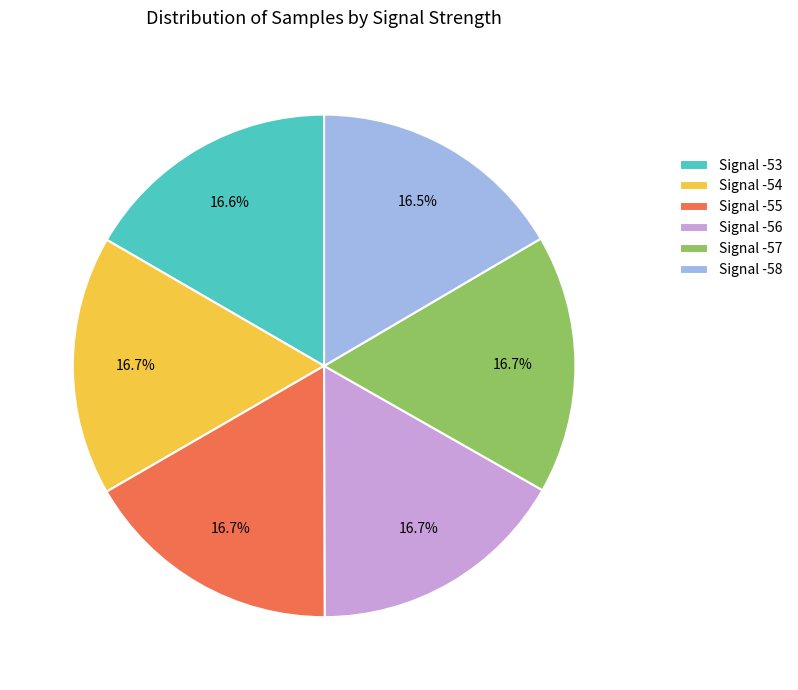

Does Signal -55 represent more than half of the total?

No